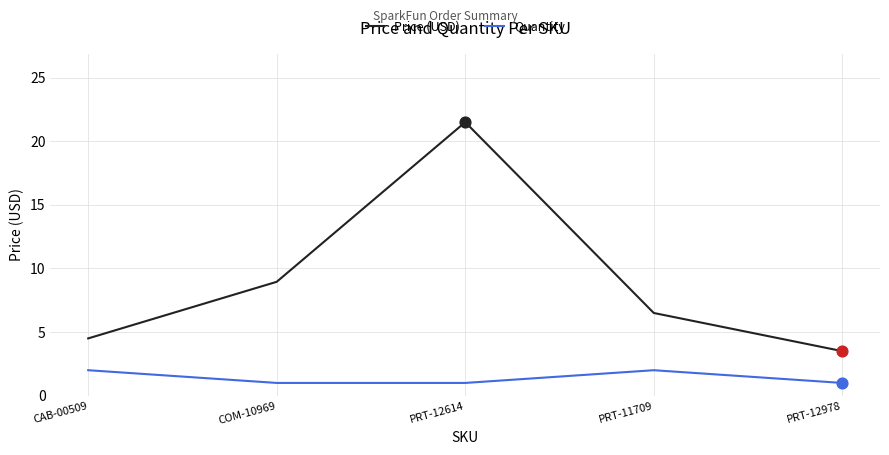

At how many categories does at least one series exceed 8?

2